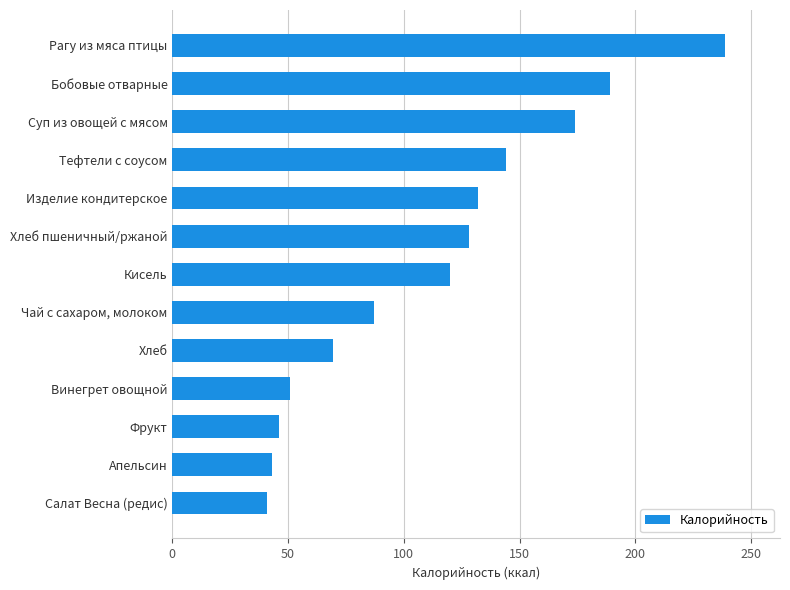

Reading bottom to top, transcribe all the data shown in this chart.

41.0	43.0	46.0	51.0	69.3	87.0	120.0	128.3	132.0	144.0	174.0	189.0	238.6